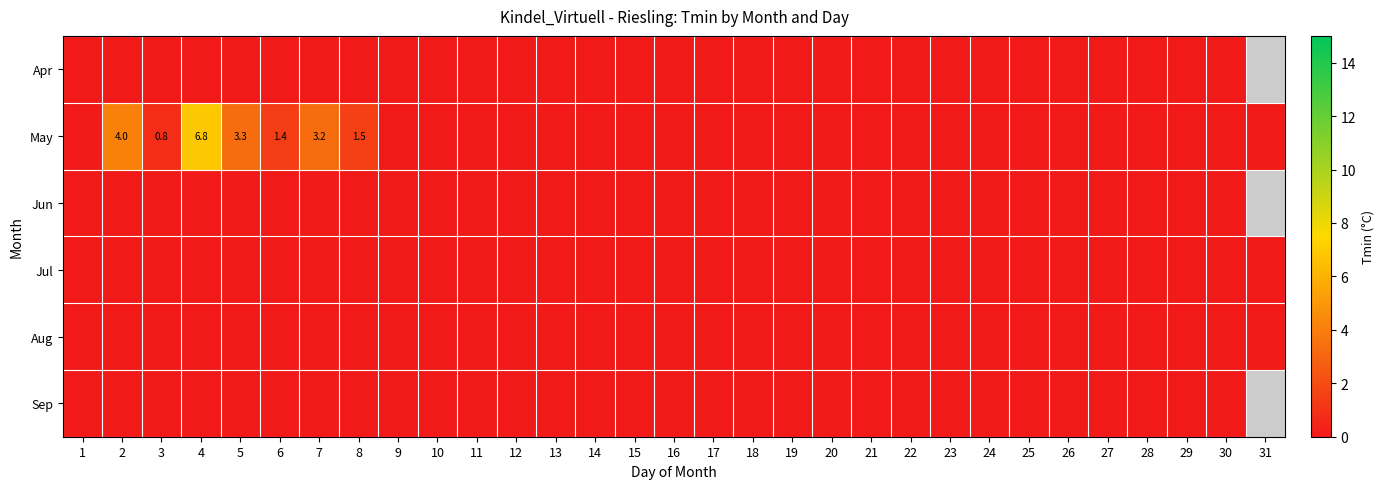

Is it true that May equals 0.0 at 30?

True